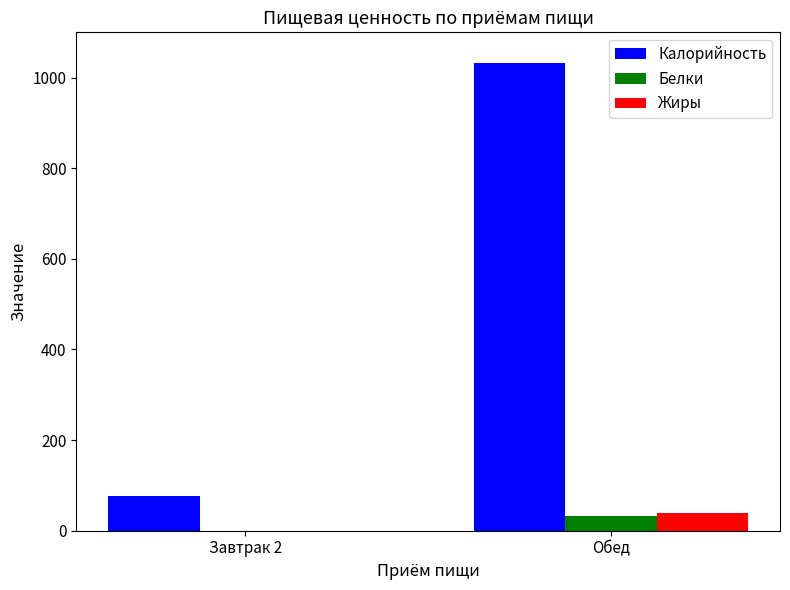

Reading left to right, what are all the values shown in this chart?

Калорийность: 75.6	1031.4
Белки: 0.3	31.4
Жиры: 0.0	39.3